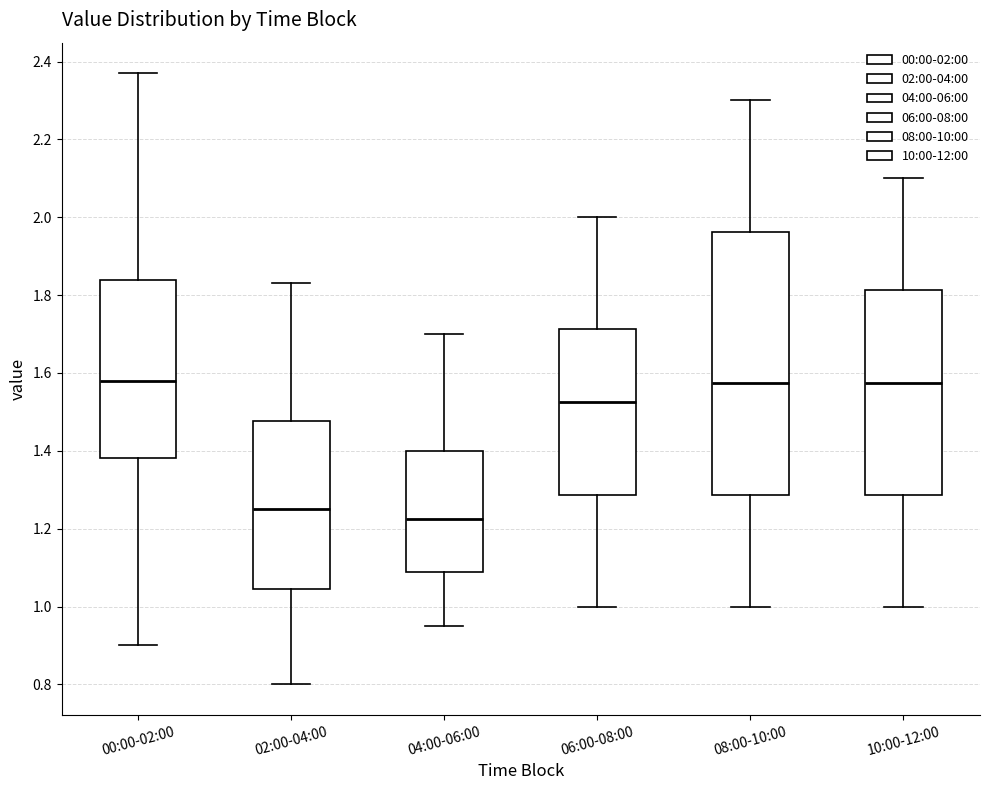

Which box has the lowest median line?

04:00-06:00